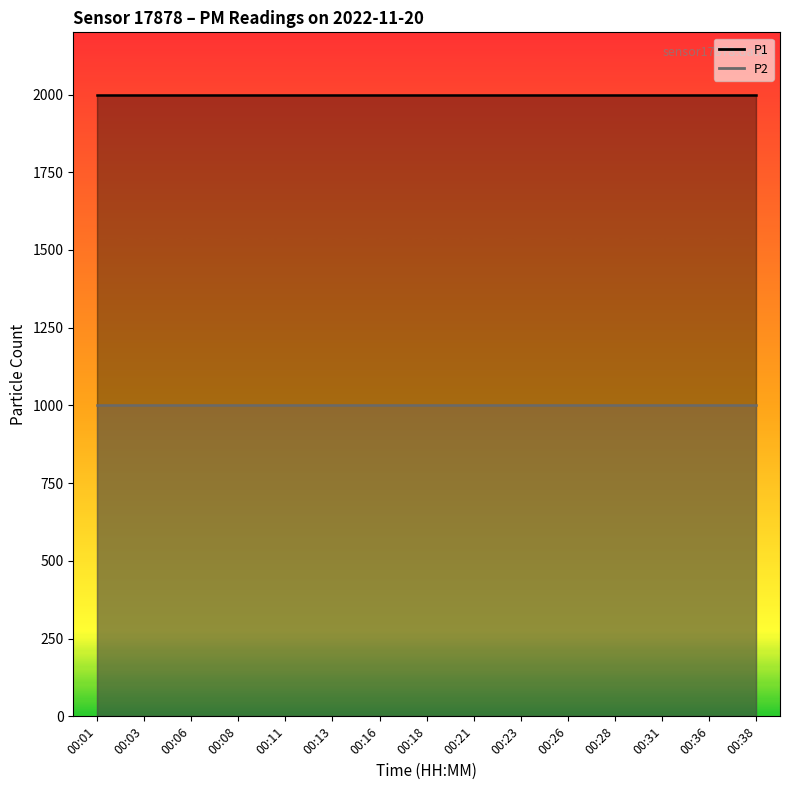

How many lines are shown in the chart?

2